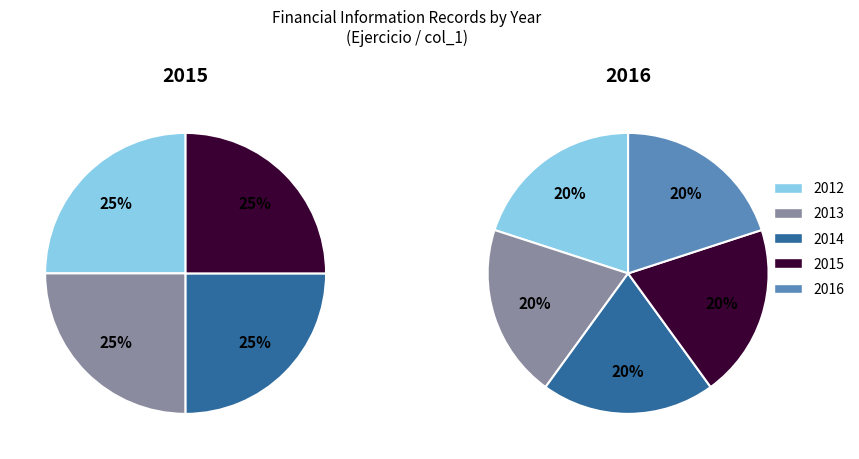

To the nearest percent, what is the combined percentage of 2012 and 2014?

40%